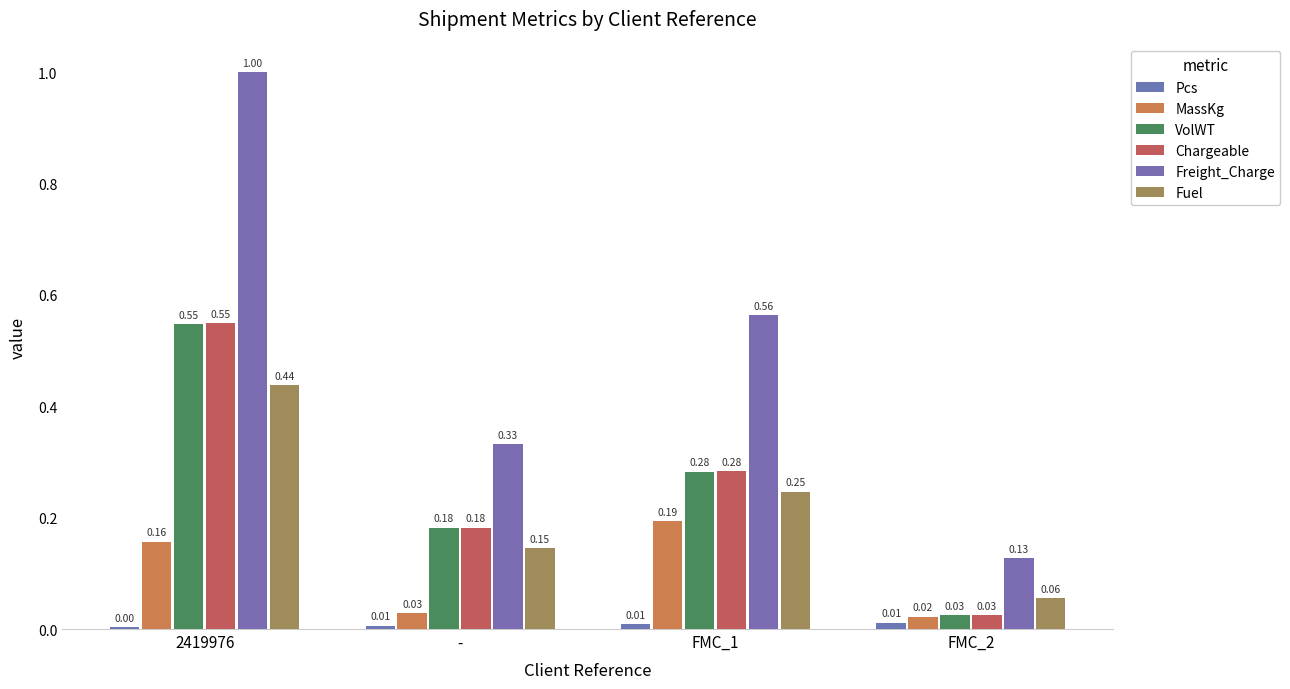

Count the number of data series in this chart.

6